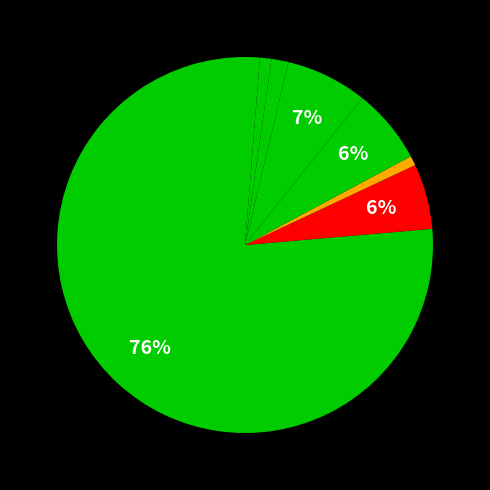

Is there a majority slice in this chart?

Yes